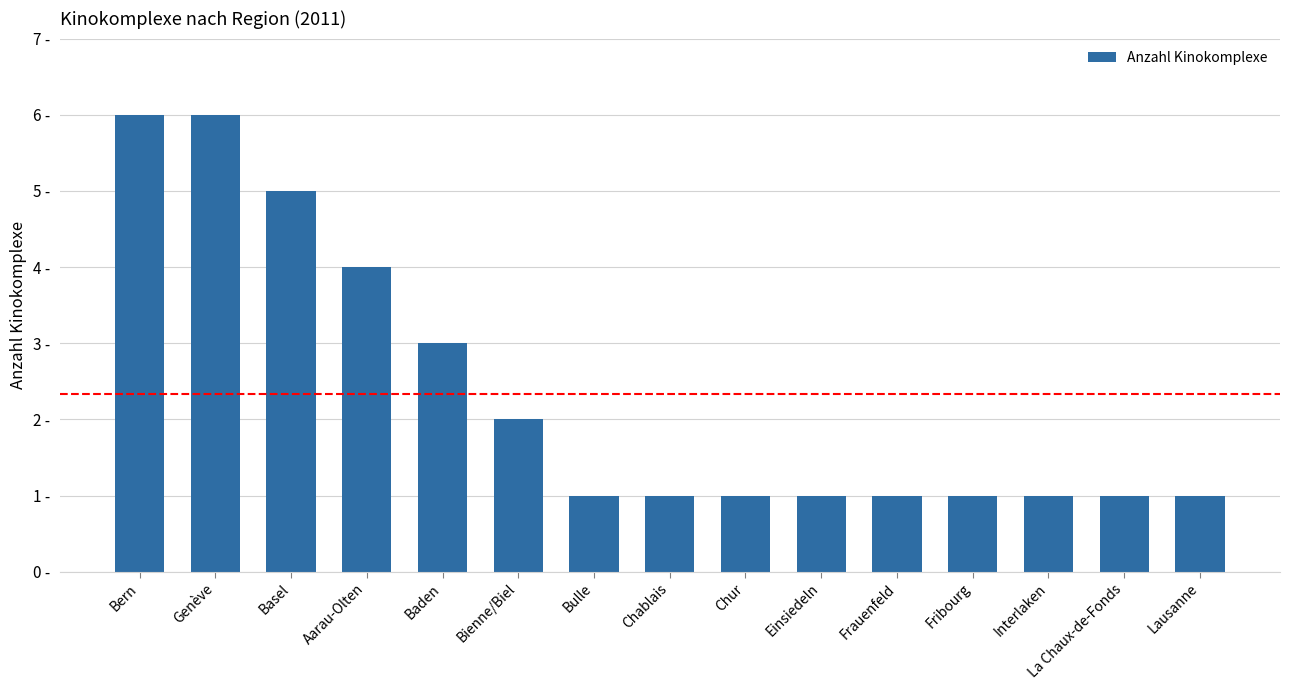

Reading right to left, what are all the values shown in this chart?

1	1	1	1	1	1	1	1	1	2	3	4	5	6	6